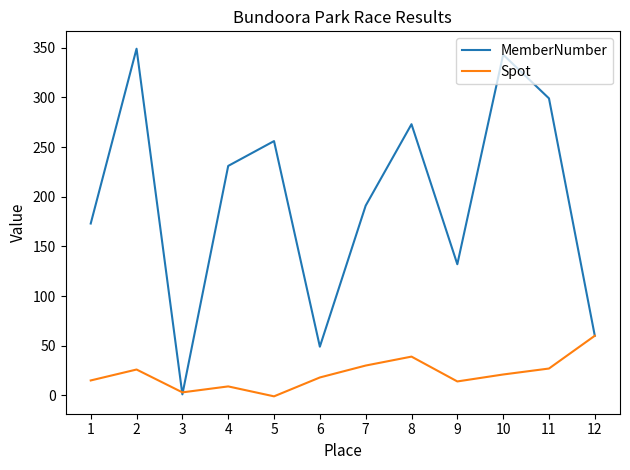

Count the number of data series in this chart.

2